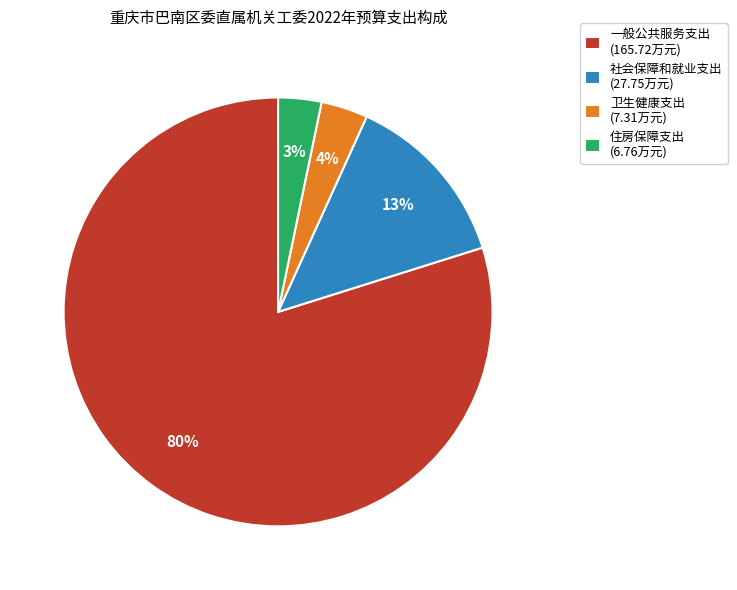

Is the sum of 一般公共服务支出 (165.72万元) and 社会保障和就业支出 (27.75万元) greater than half?

Yes